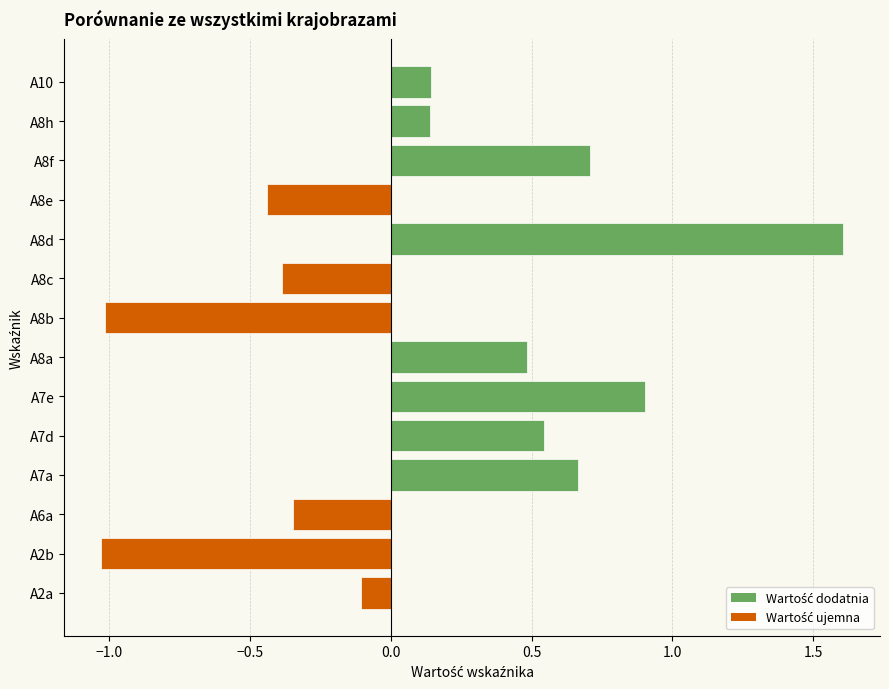

What is the maximum value shown in the chart?

1.6